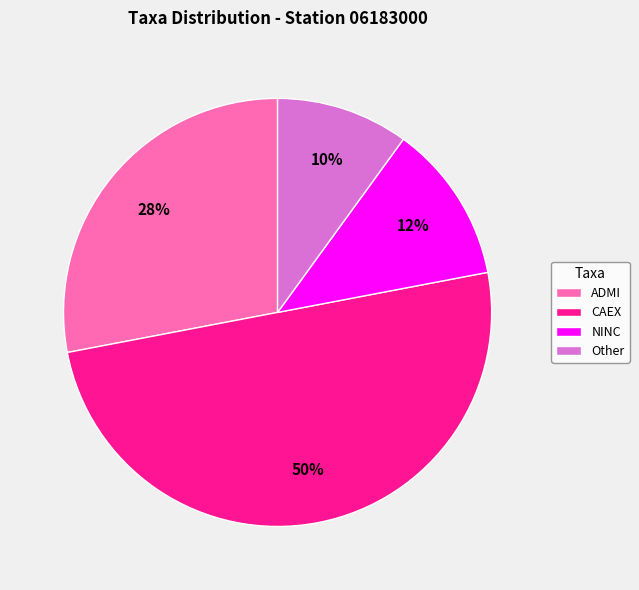

Is the sum of Other and NINC greater than half?

No